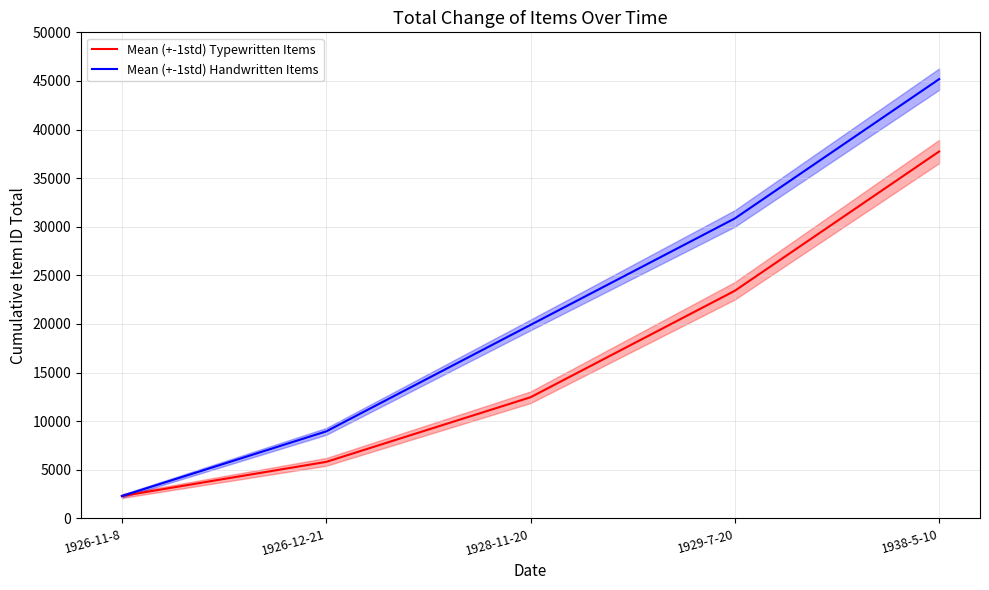

Where does the Mean (+-1std) Handwritten Items series first go above 19905?

1929-7-20